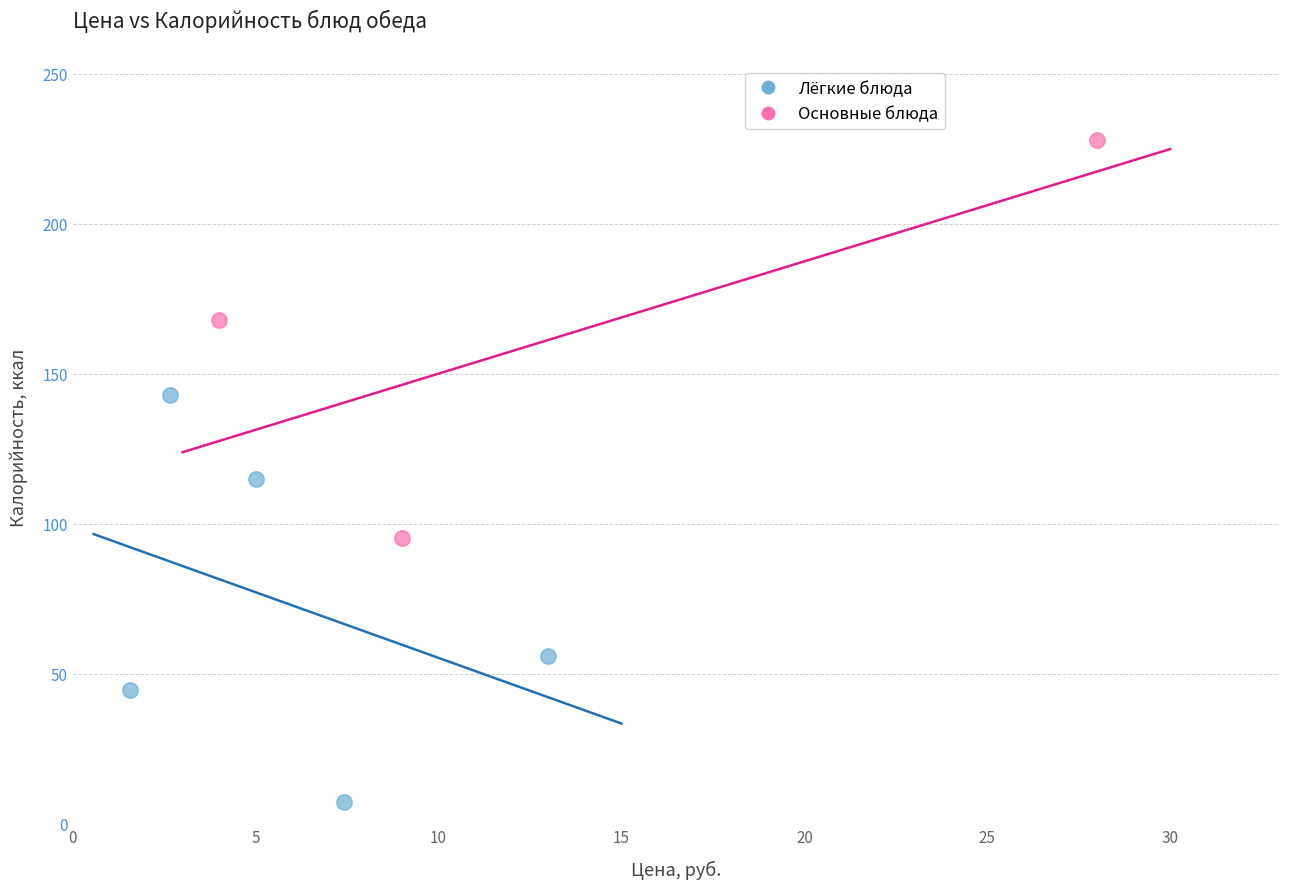

Which series contains the highest Y value?

Основные блюда